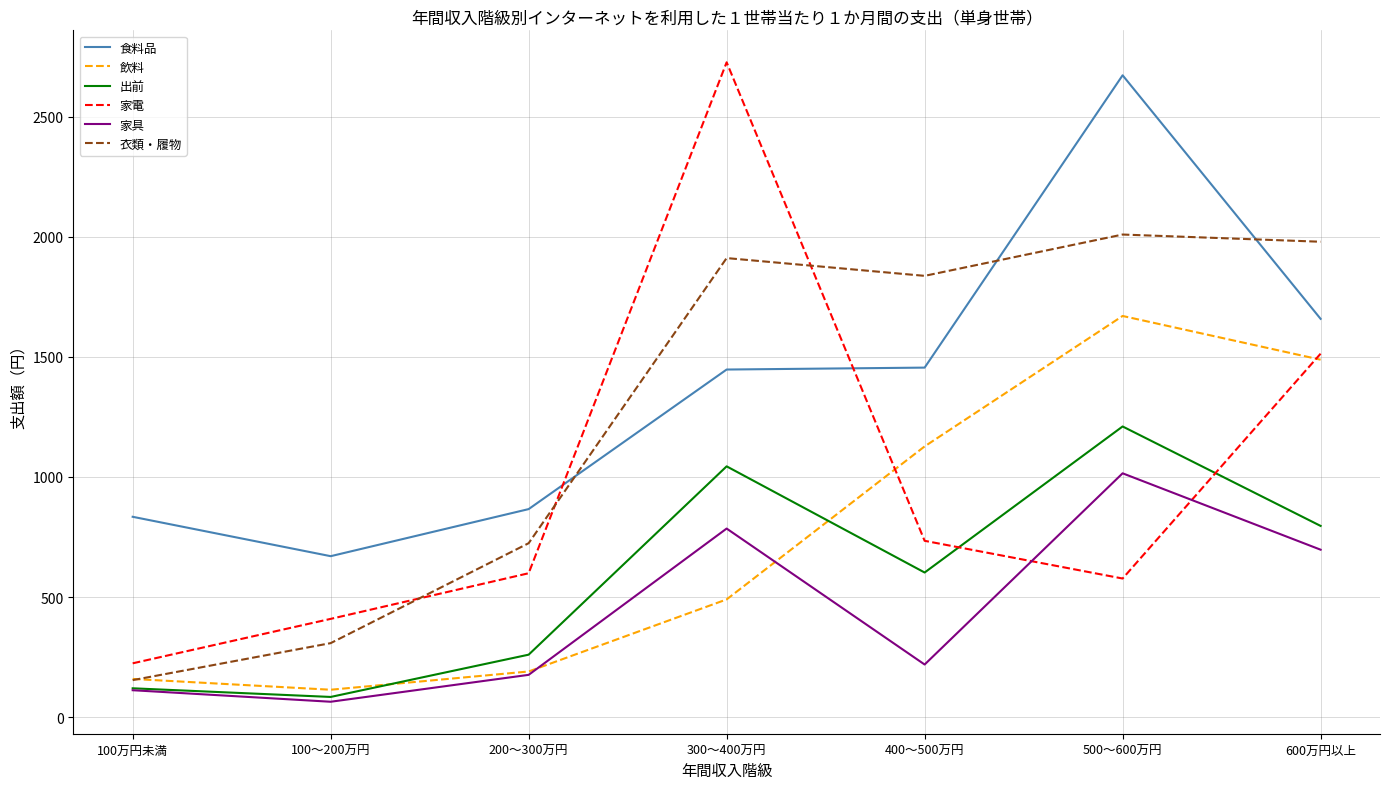

Which series changed the most between 100～200万円 and 600万円以上?

衣類・履物